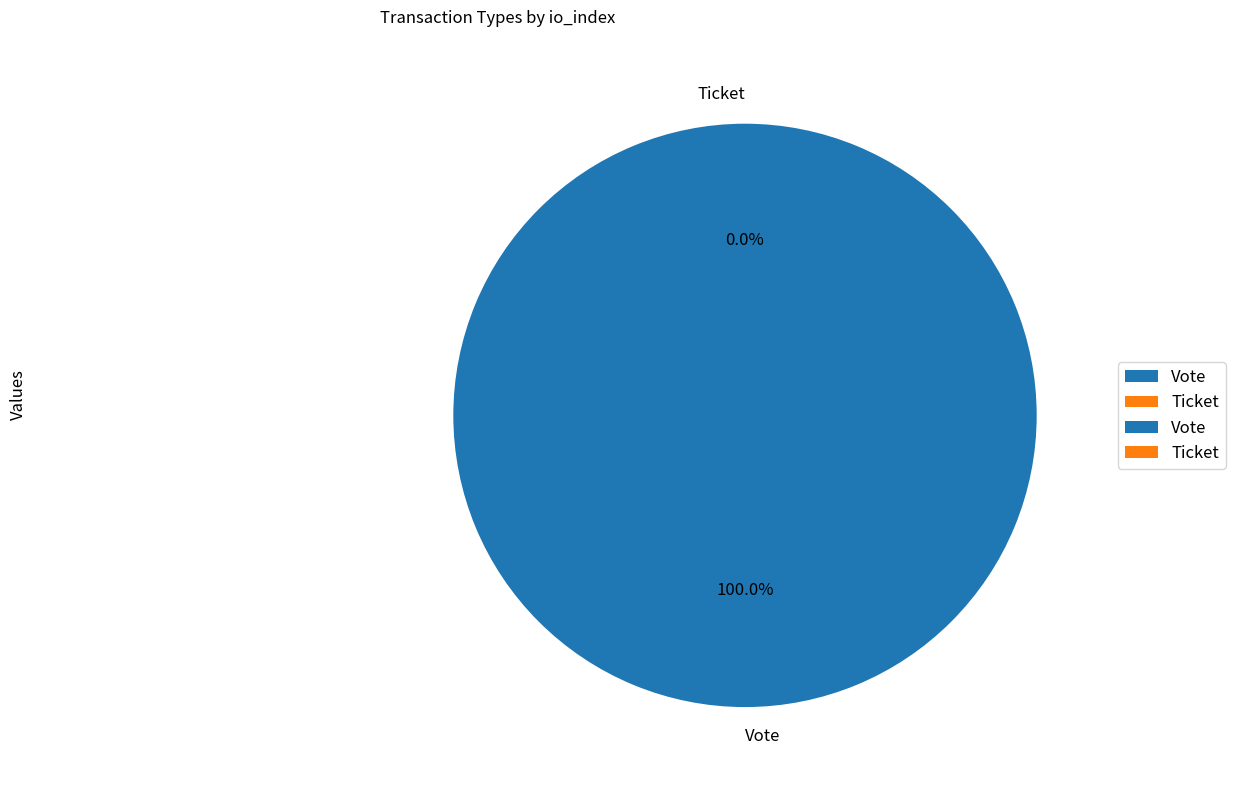

The Ticket slice represents 0% of the pie. True or false?

True